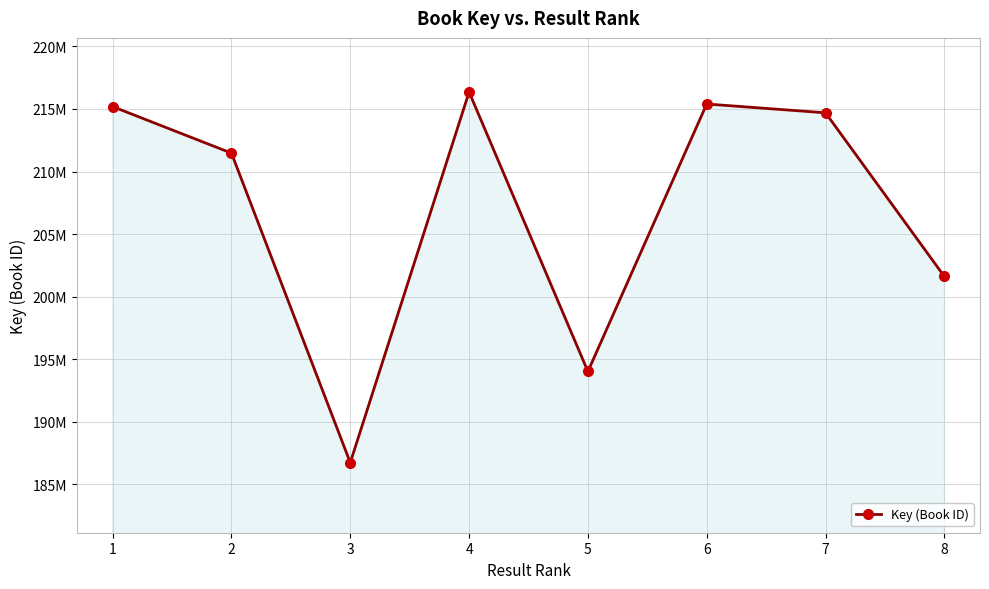

Reading left to right, extract all data points from this chart.

1=215188088	2=211469902	3=186727886	4=216354439	5=194015399	6=215396035	7=214691733	8=201607971